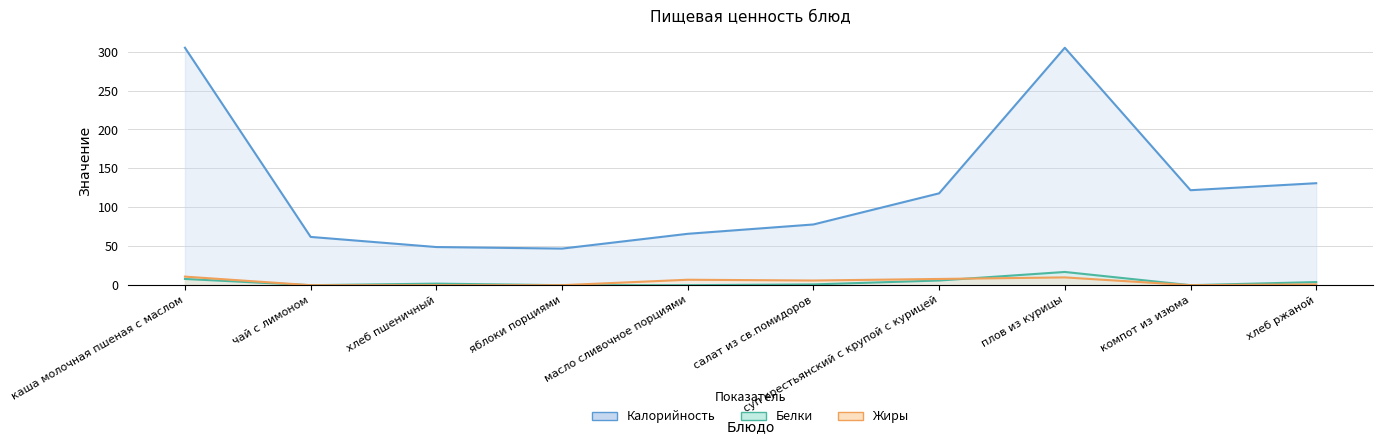

List the series in order of their peak value, highest first.

Калорийность, Белки, Жиры